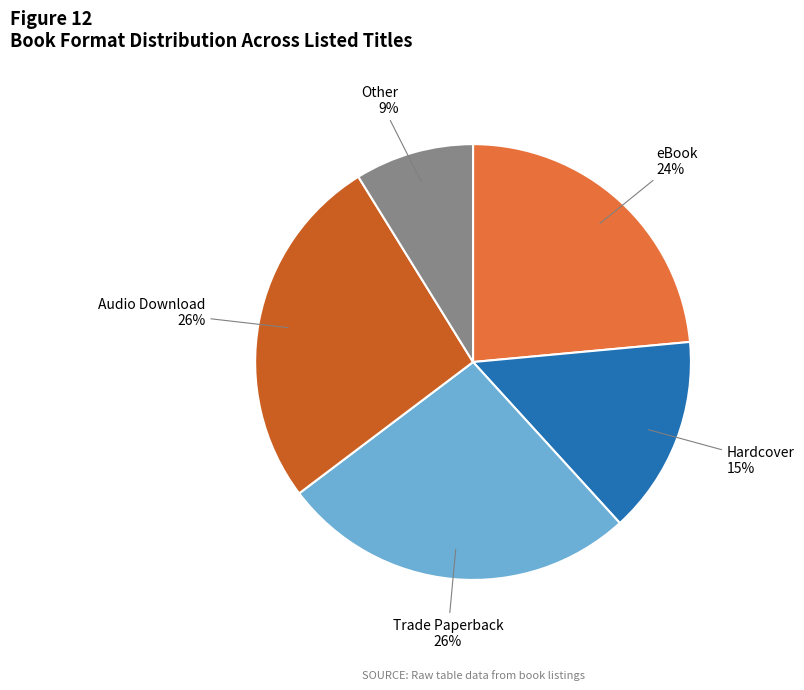

Is there any slice that represents more than half of the pie?

No